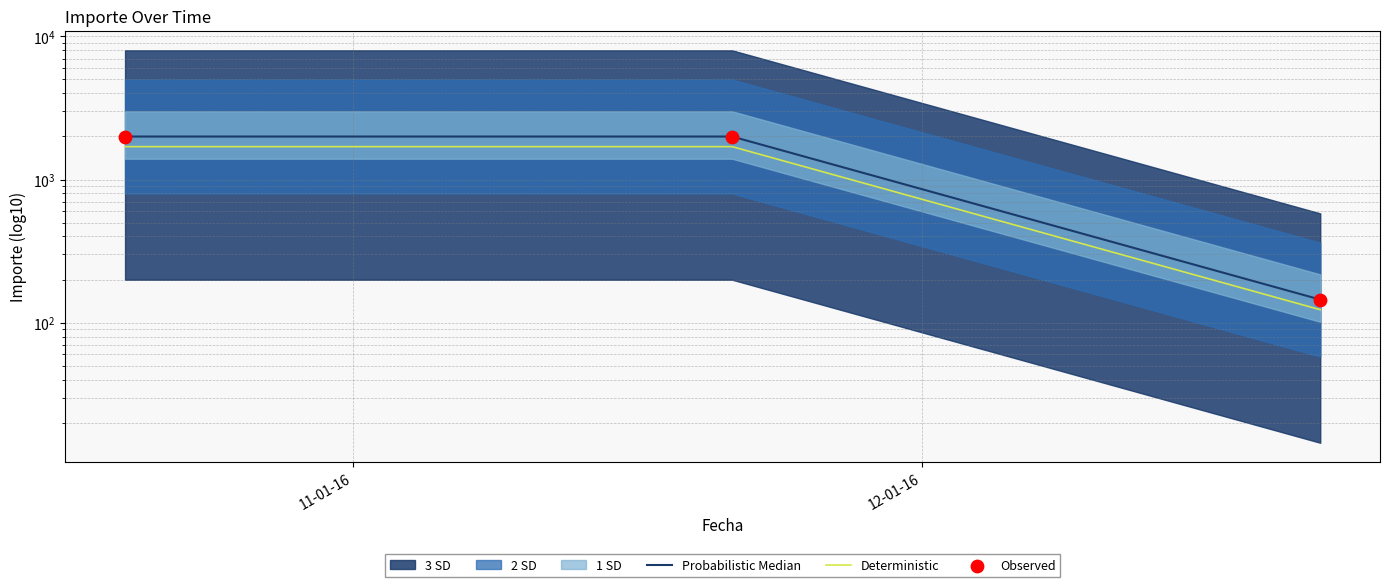

Which series has the widest spread of Y values?

Probabilistic Median